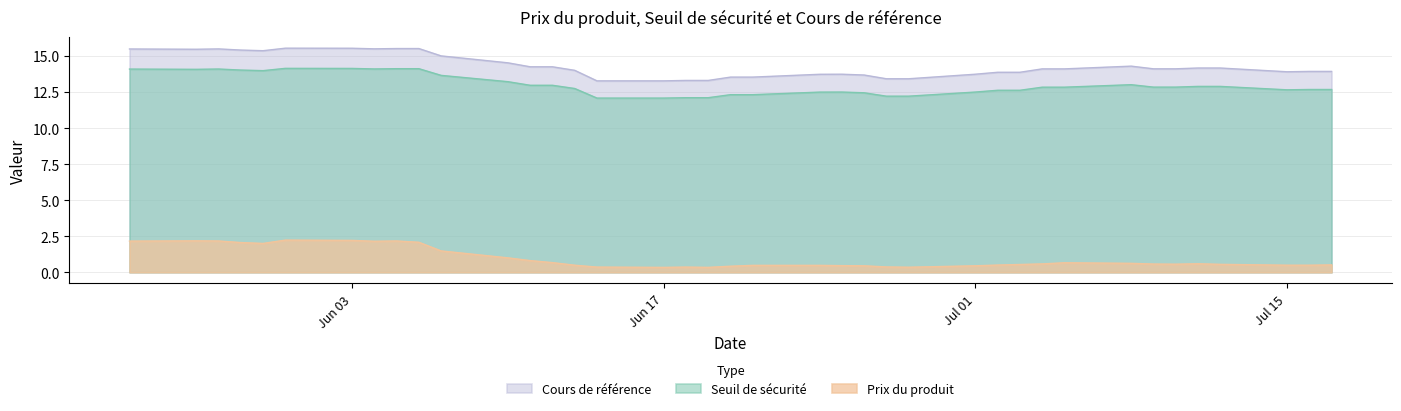

What is the total value across all series at 2024-06-28?

26.0